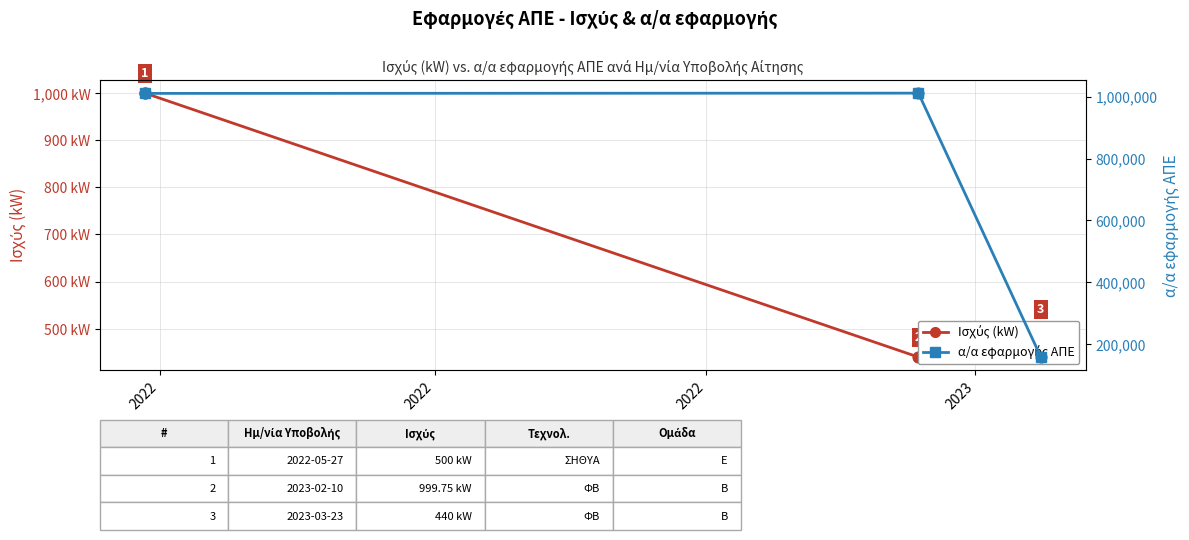

At which category is the sum across all series the highest?

2022